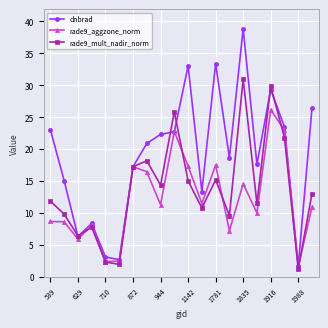

Which series has the widest spread of values?

dnbrad